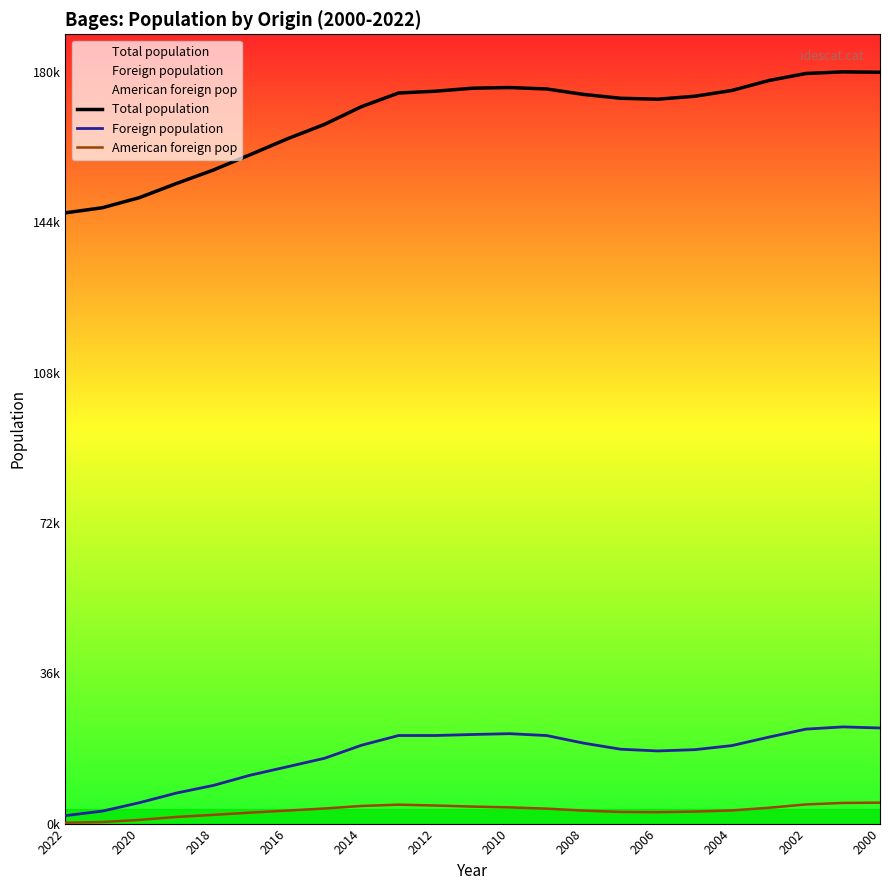

Which series has the widest spread of values?

Total population